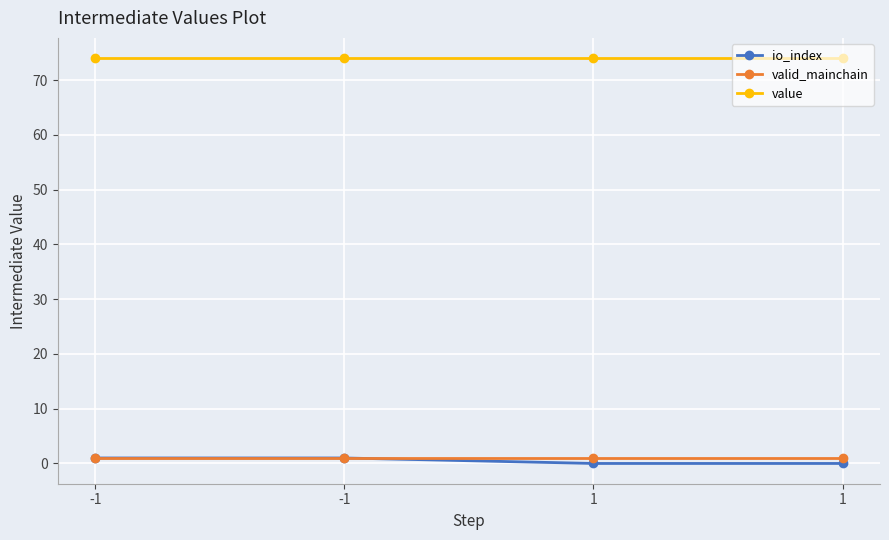

Between -1 and 1, which is larger?

-1